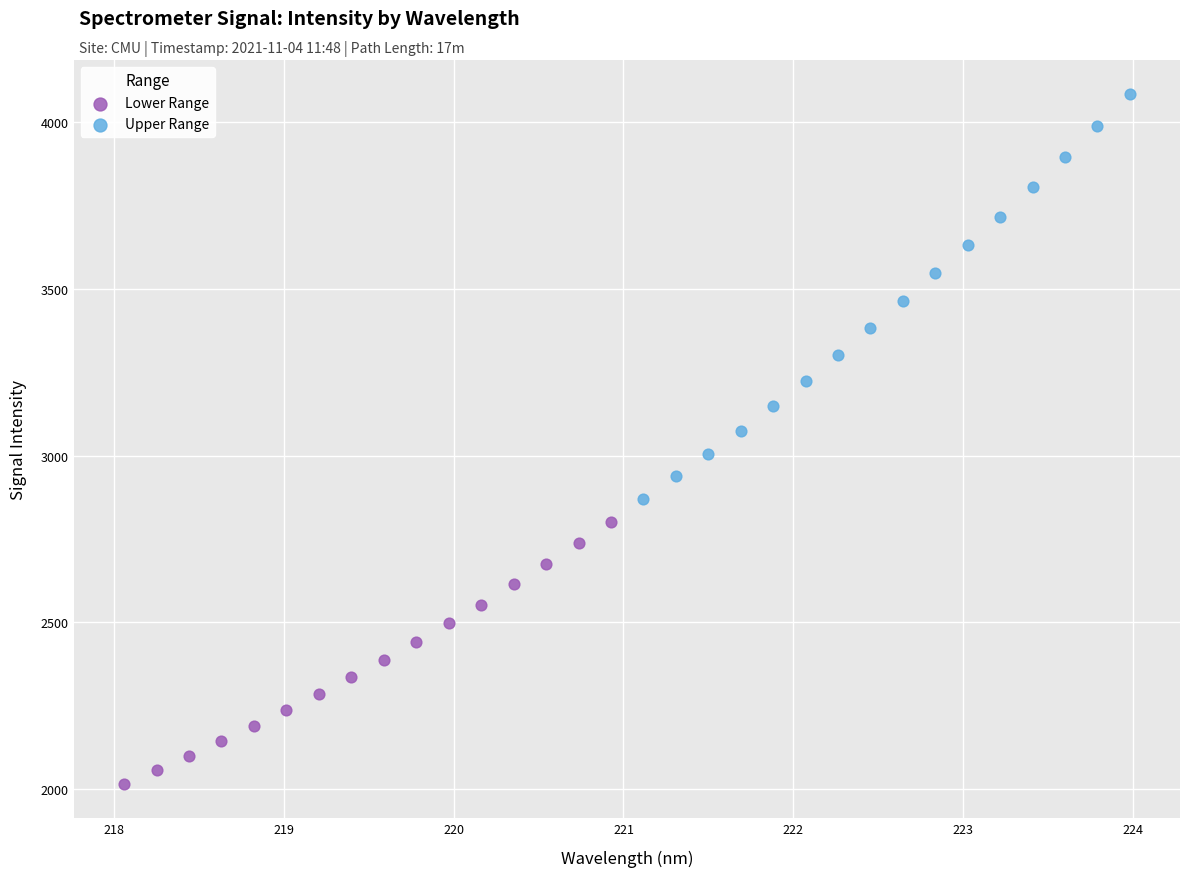

Which series has the largest Y range (max minus min)?

Upper Range